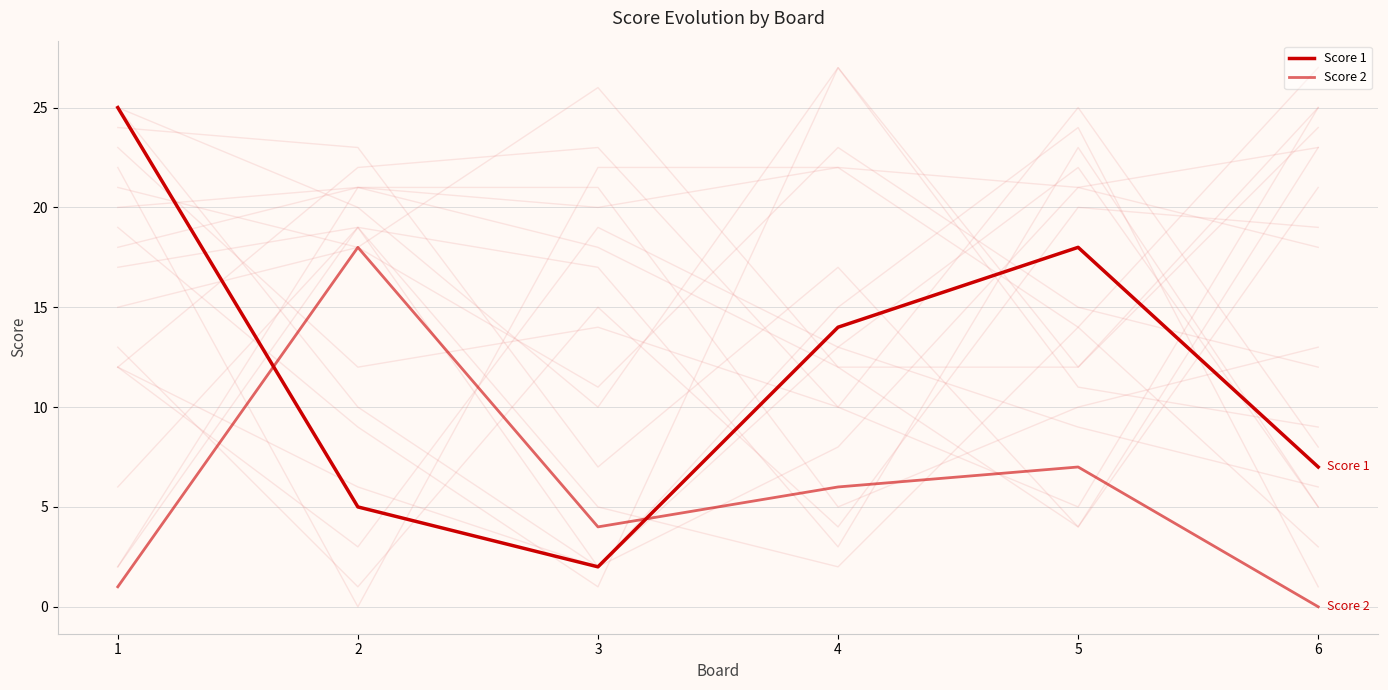

The Score 2 series shows 0 at 1. True or false?

False